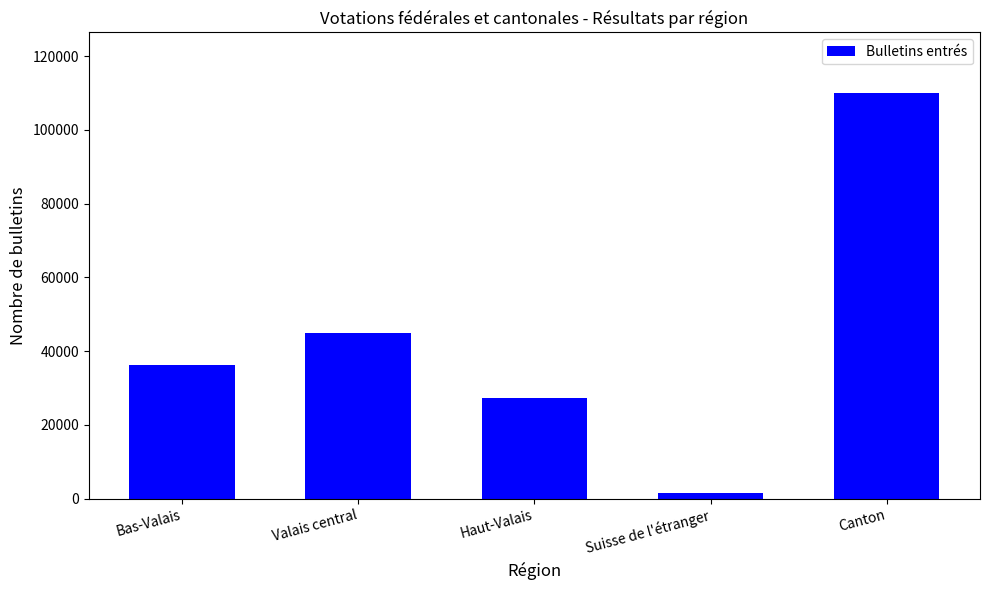

Rank the categories by value from lowest to highest.

Suisse de l'étranger, Haut-Valais, Bas-Valais, Valais central, Canton